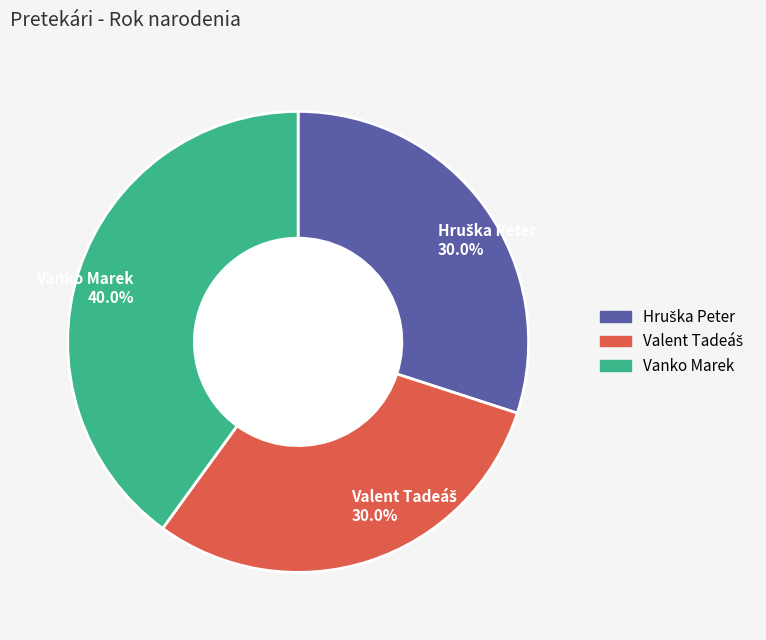

Is there any slice that represents more than half of the pie?

No